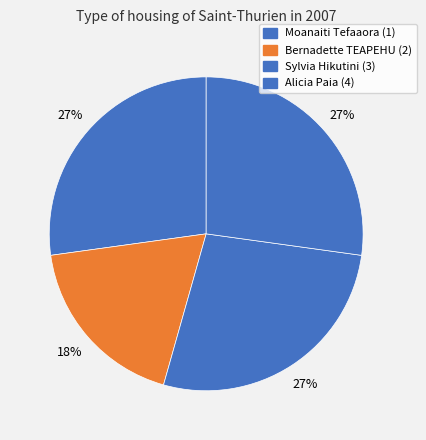

What percentage do Sylvia Hikutini (3) and Moanaiti Tefaaora (1) together represent?

54.4%